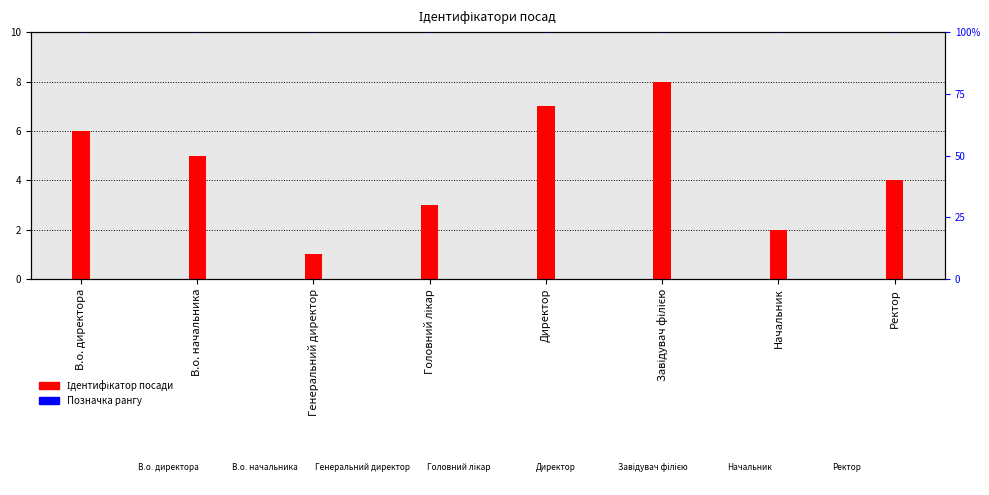

At which category is the sum across all series the highest?

Завідувач філією